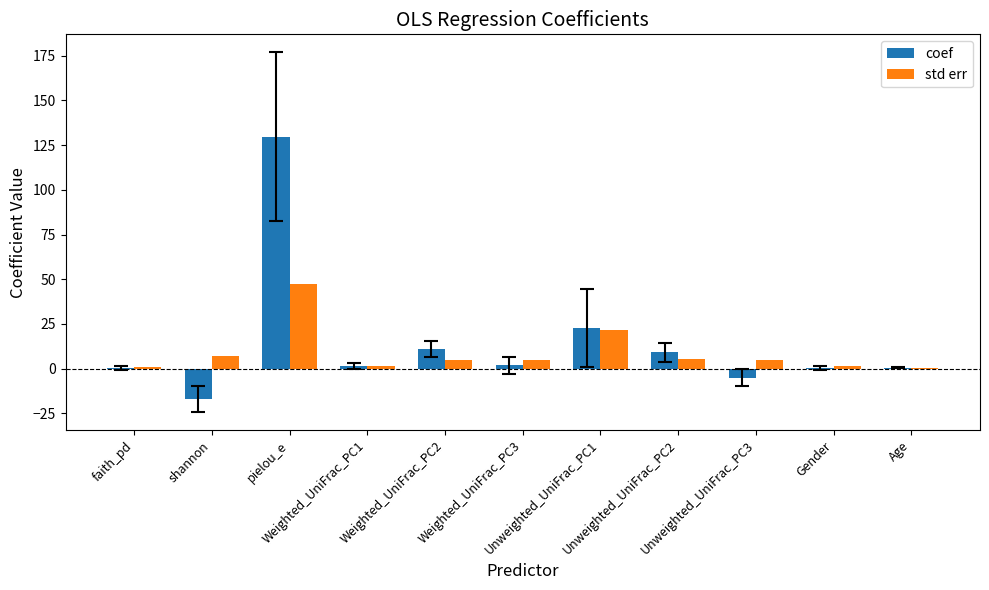

What is the sum of all std err values?

99.9